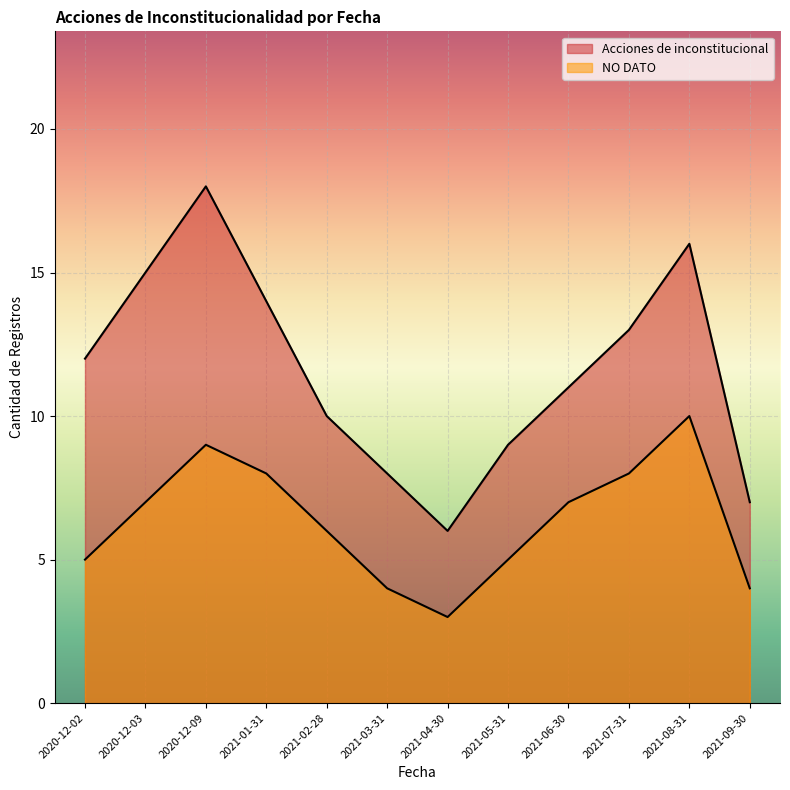

What is the label of the 1st point from the right?

2021-09-30